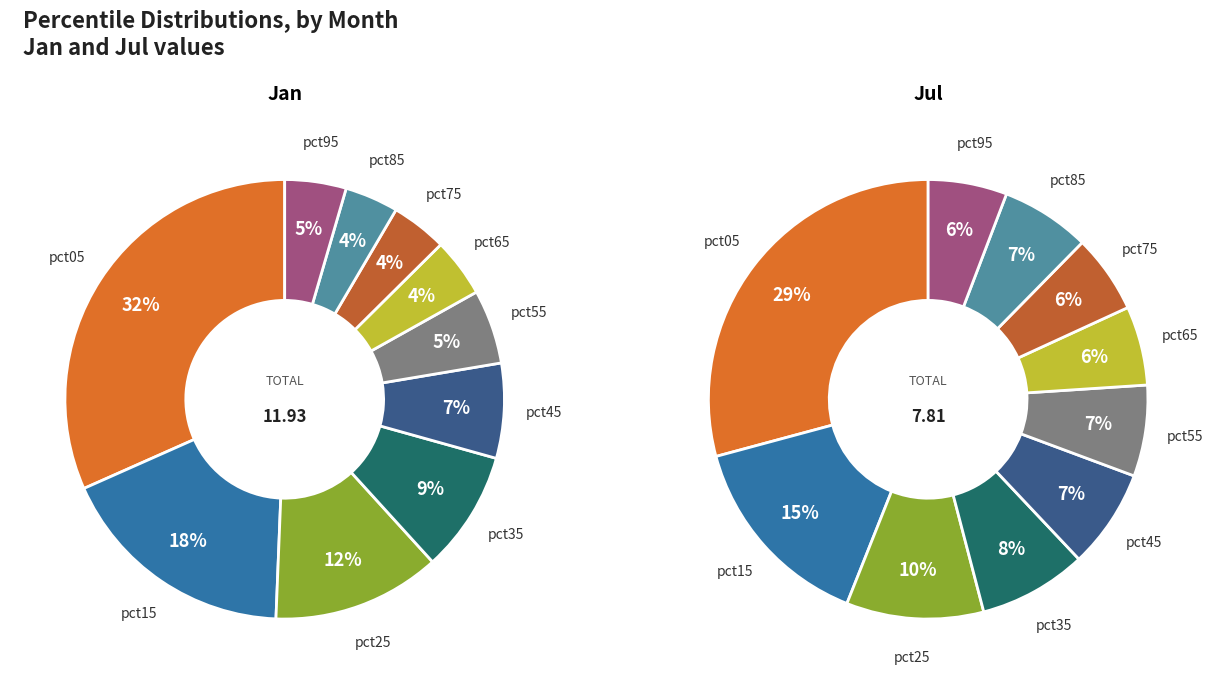

To the nearest percent, what portion does 6 represent?

4%